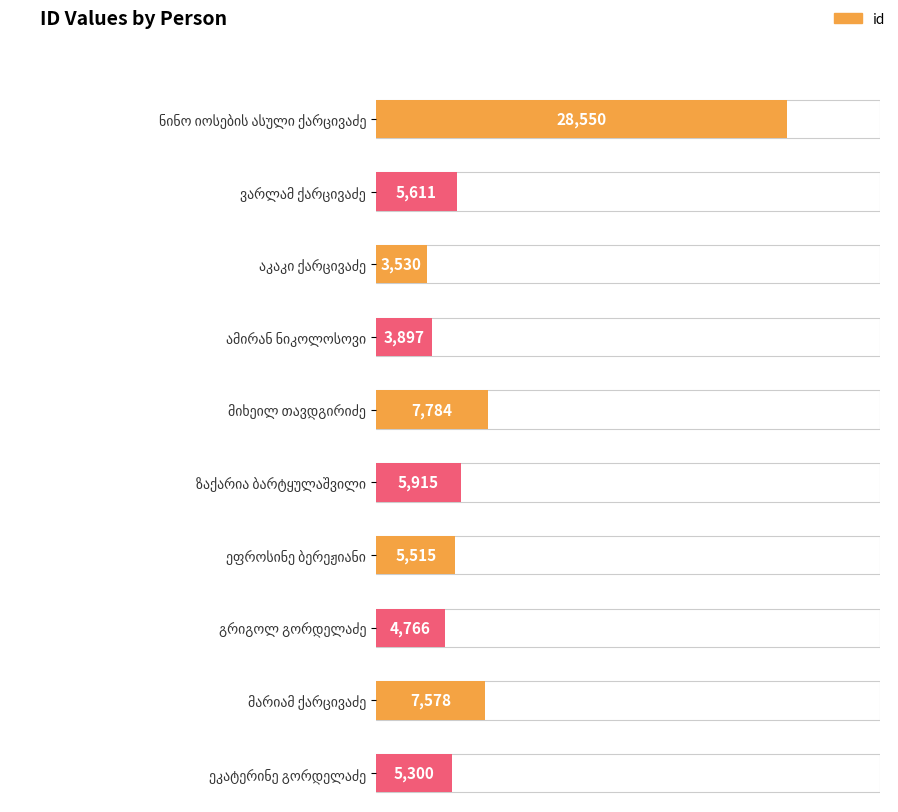

What is the maximum value shown in the chart?

28550